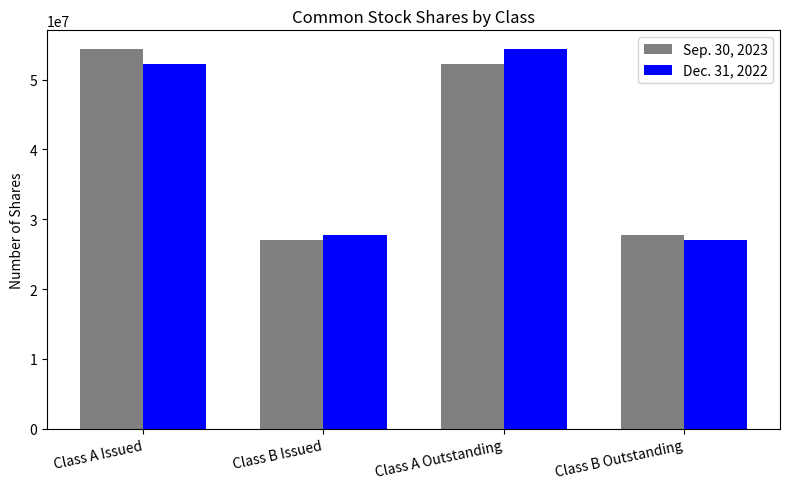

What is the sum of the Sep. 30, 2023 values at Class B Outstanding and Class A Outstanding?

80022000